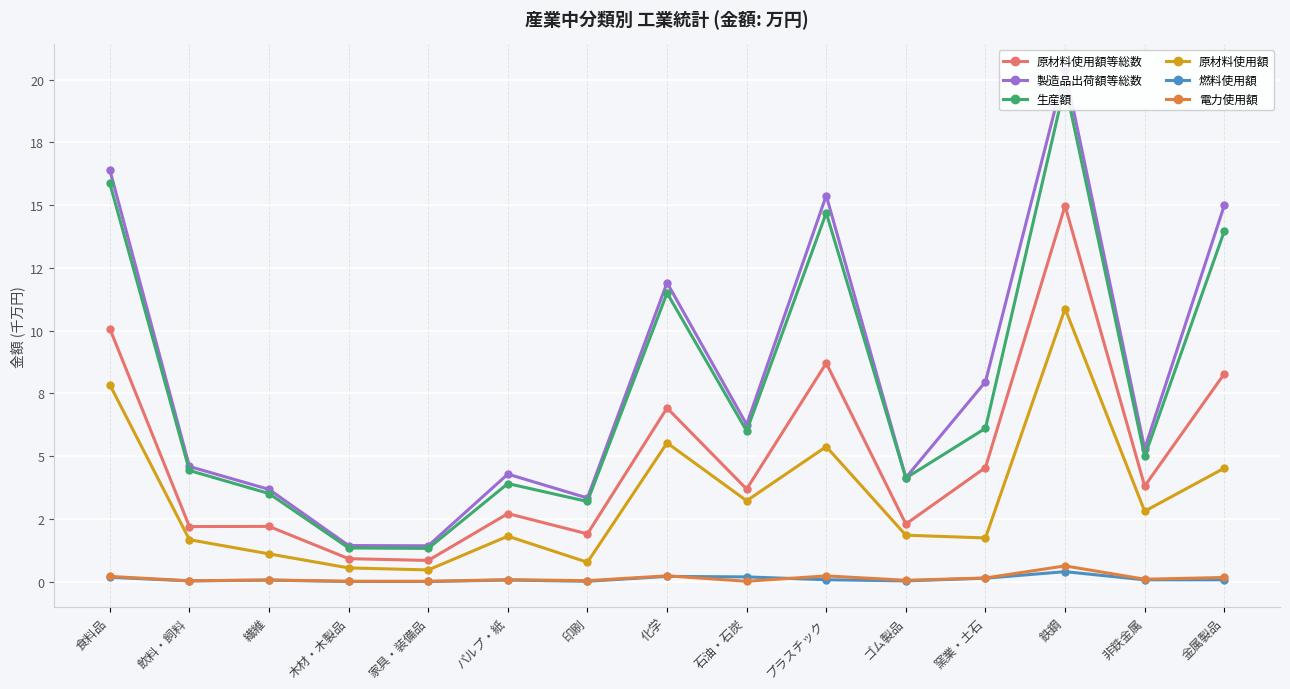

True or false: 生産額 and 原材料使用額等総数 cross at least once.

False